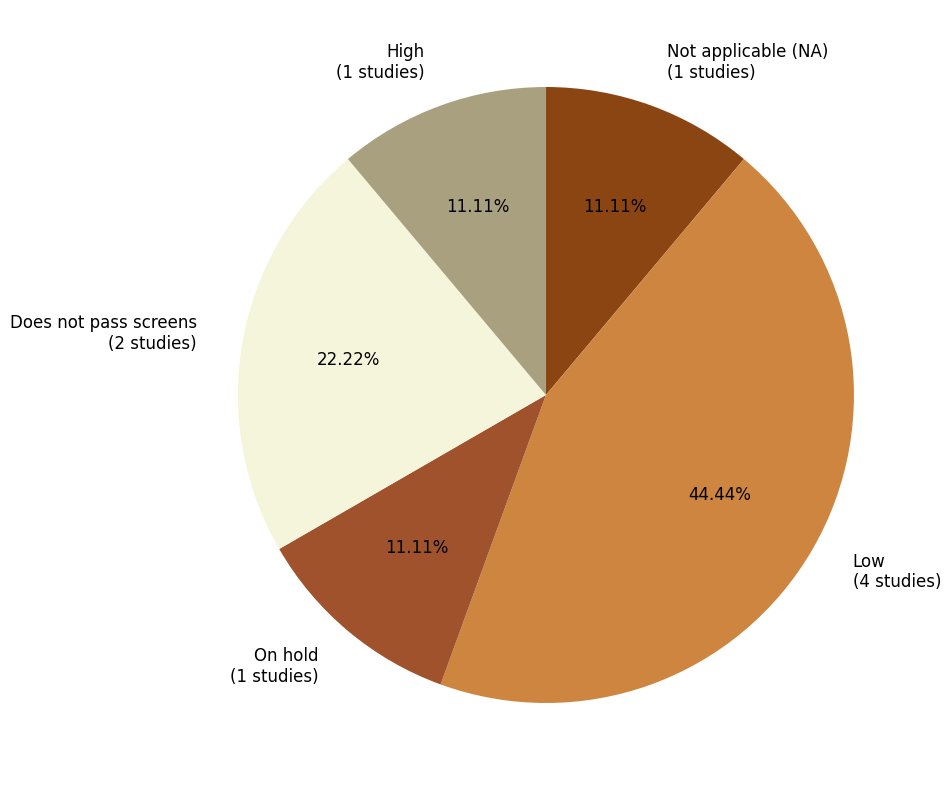

To the nearest percent, what percentage of the pie is Not applicable (NA)?

11%